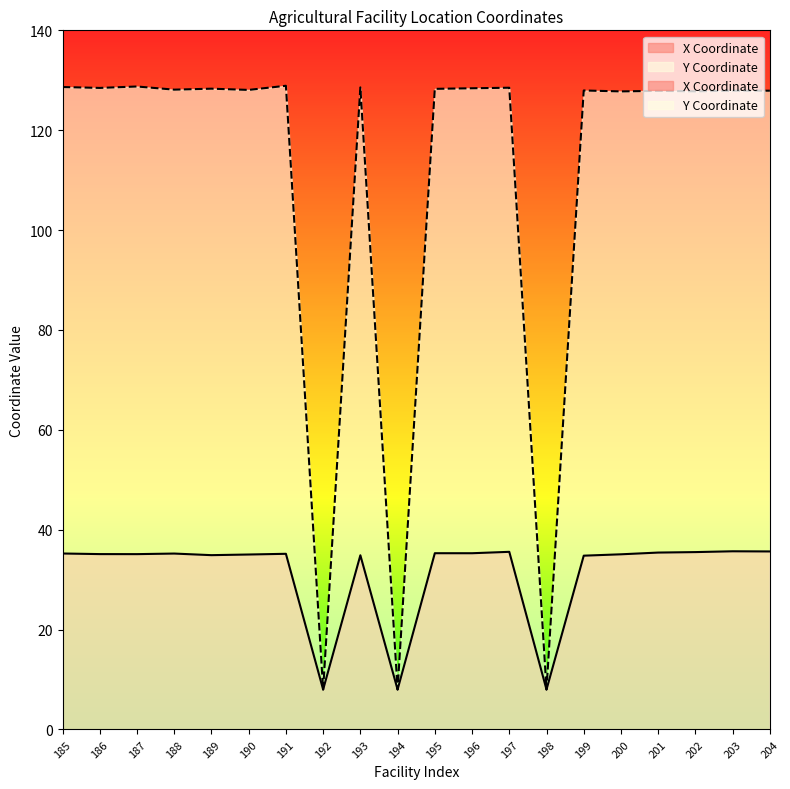

Where is Y Coordinate nearest to the value 68?

200